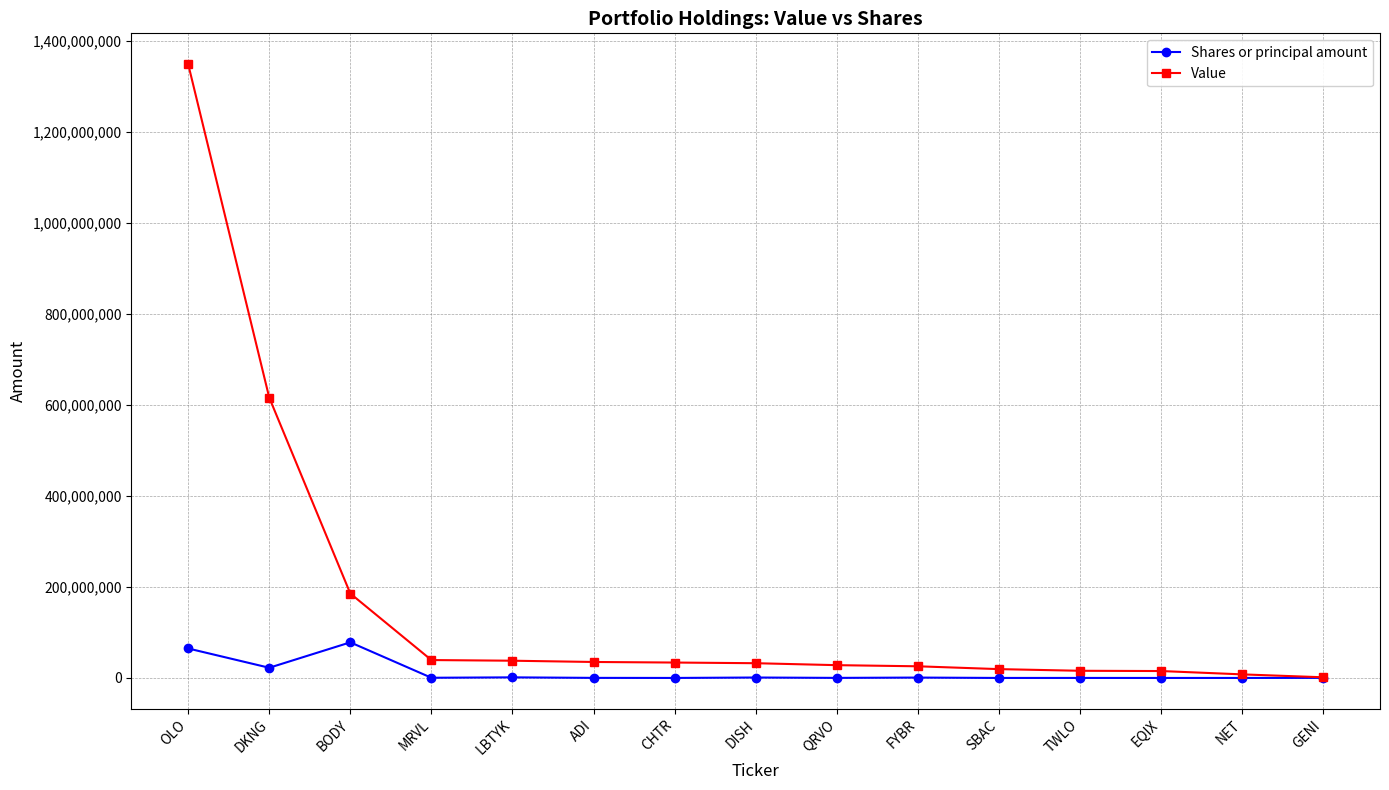

Does the chart have visible grid lines?

Yes